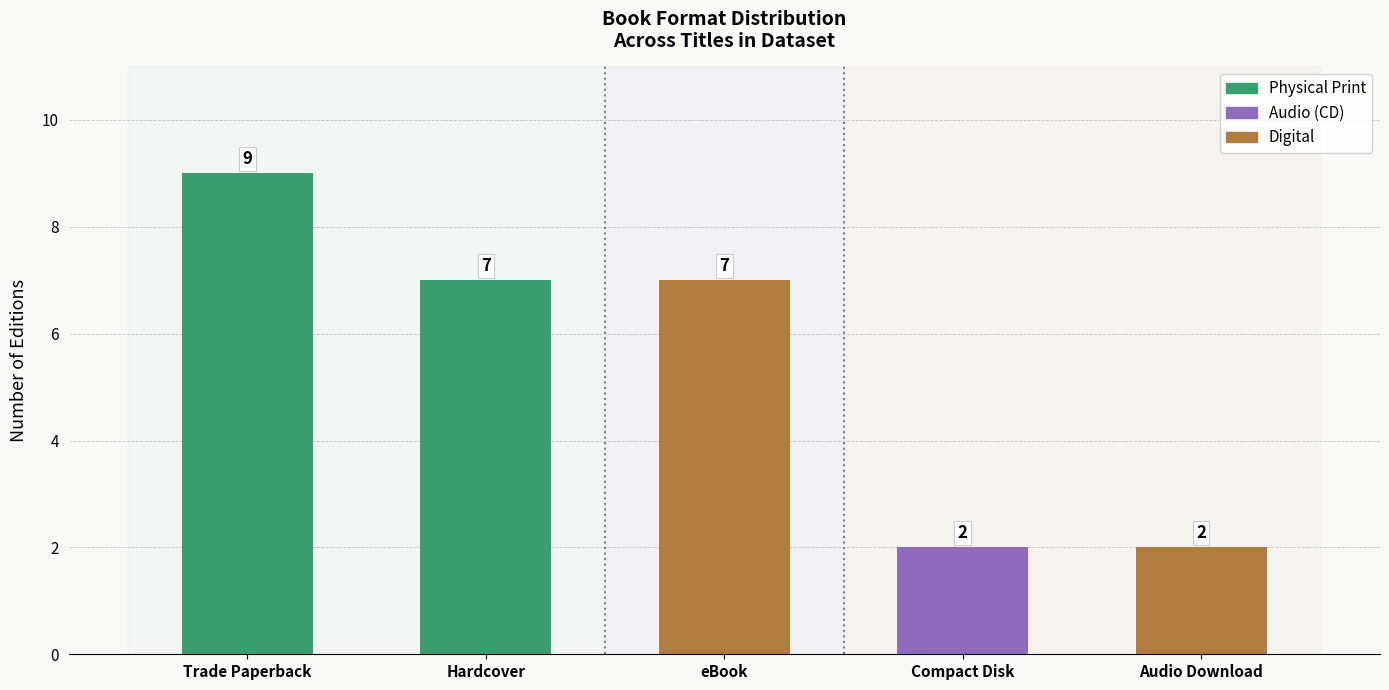

What is the average value?

5